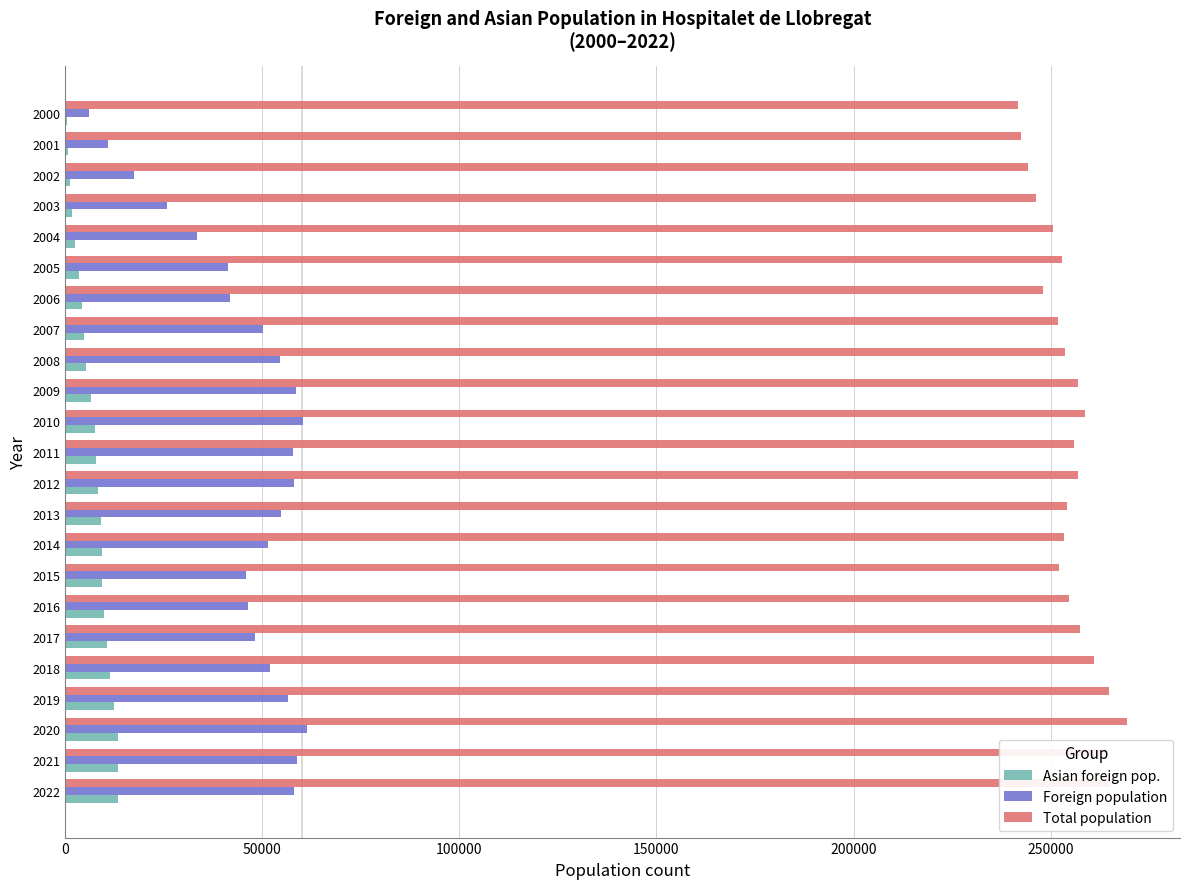

Between 2014 and 2000, which series saw the biggest shift?

Foreign population